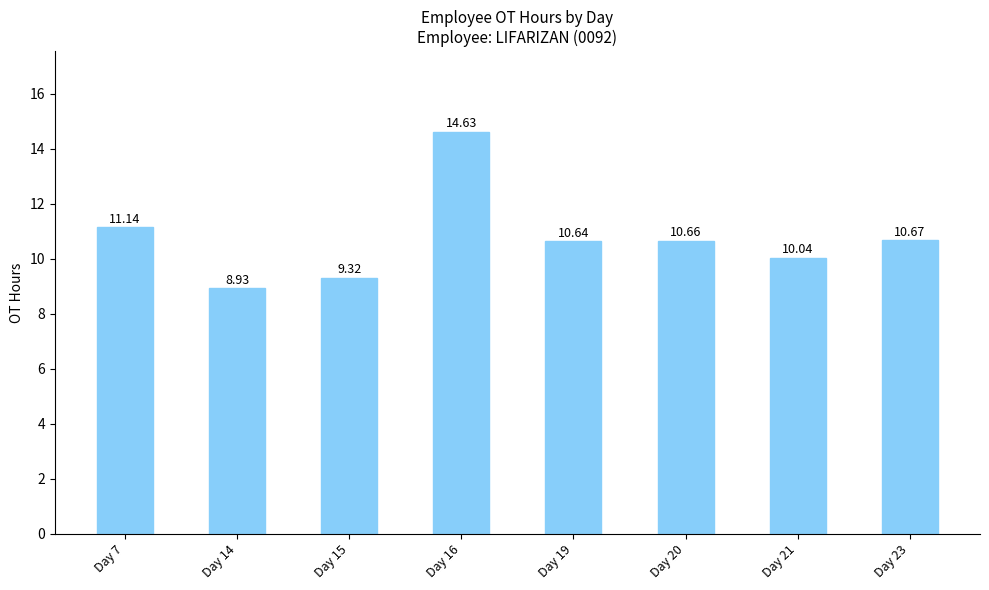

How many data points are above 10?

6